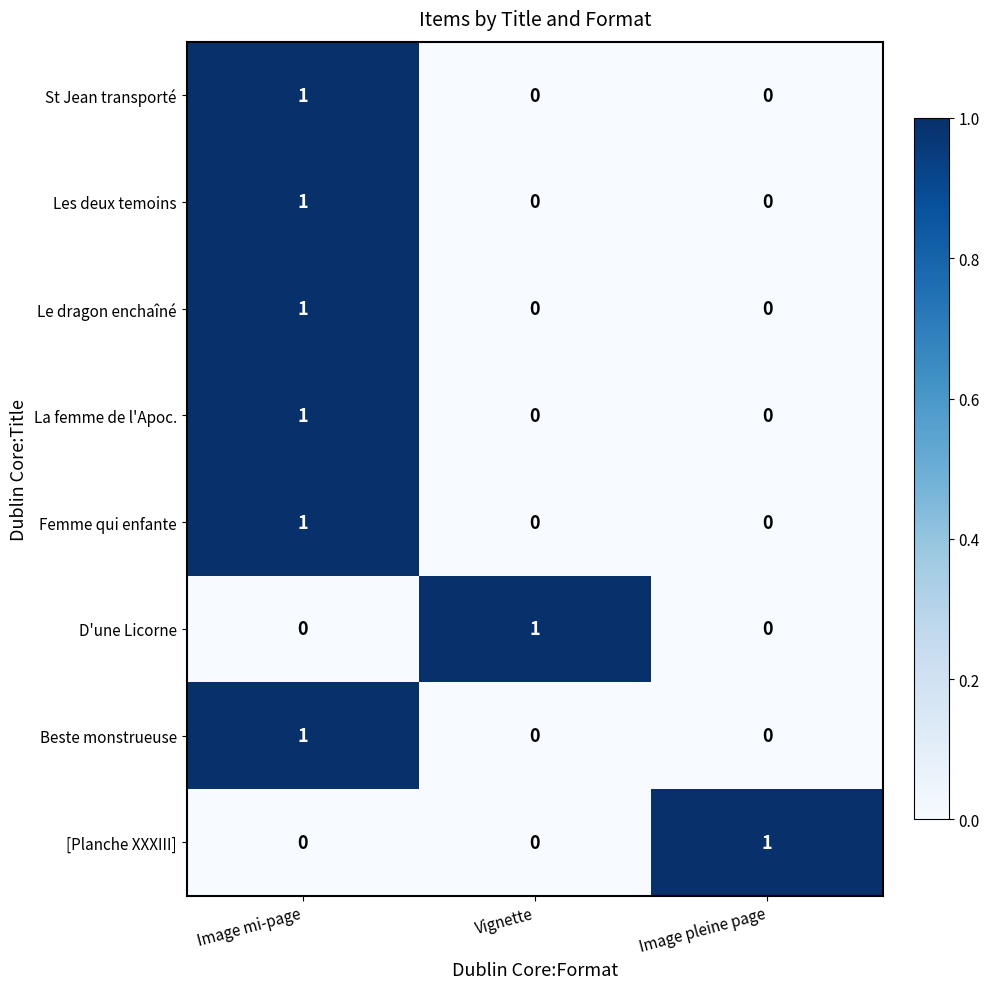

True or false: Femme qui enfante has a value of 0 at Image pleine page.

True